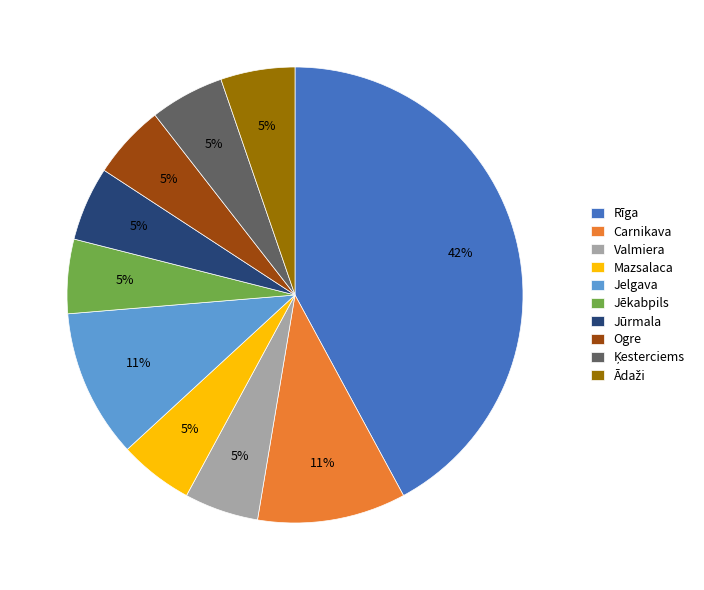

Between Mazsalaca and Rīga, which is larger?

Rīga